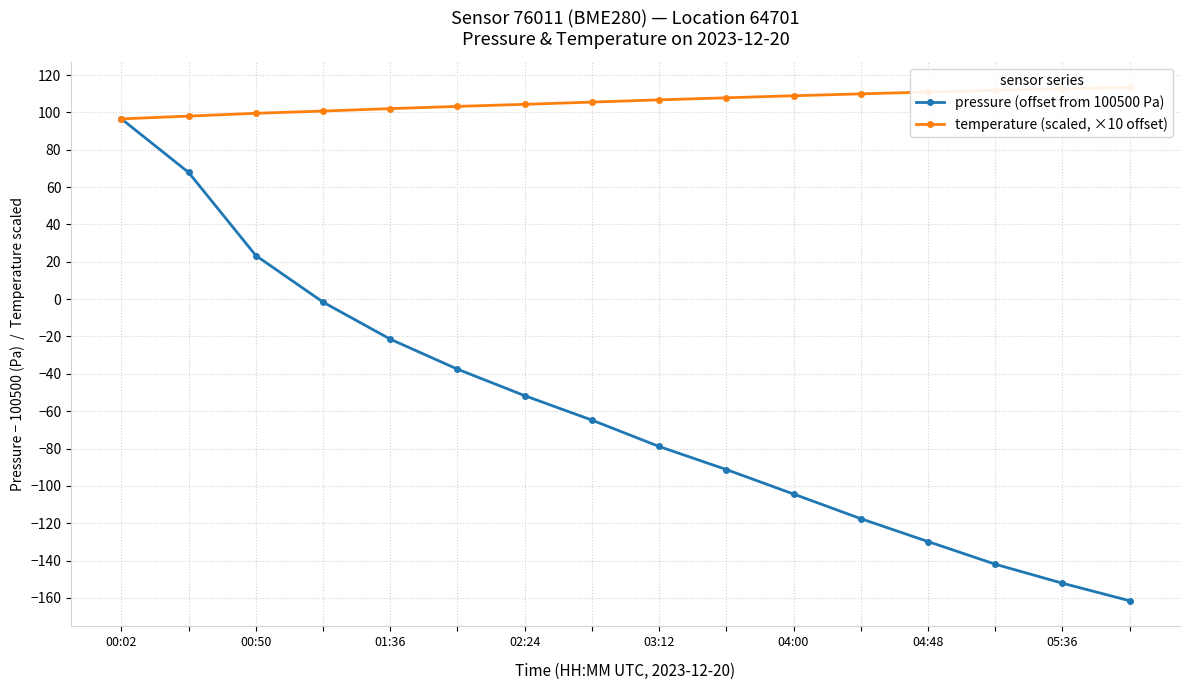

True or false: pressure (offset from 100500 Pa) has more than 2 points higher than both neighbors.

False